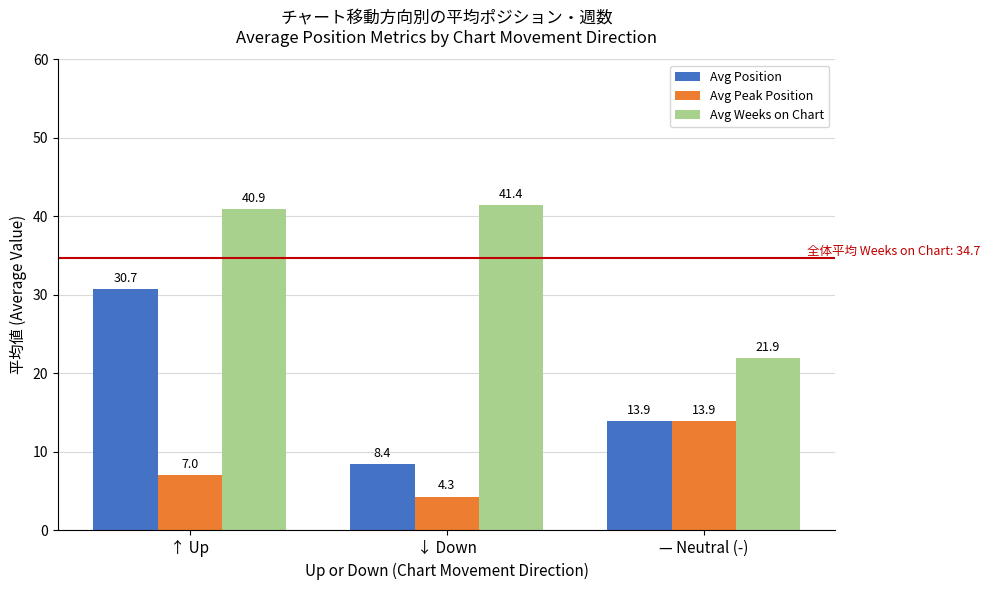

What is the average value of the Avg Peak Position series?

8.4